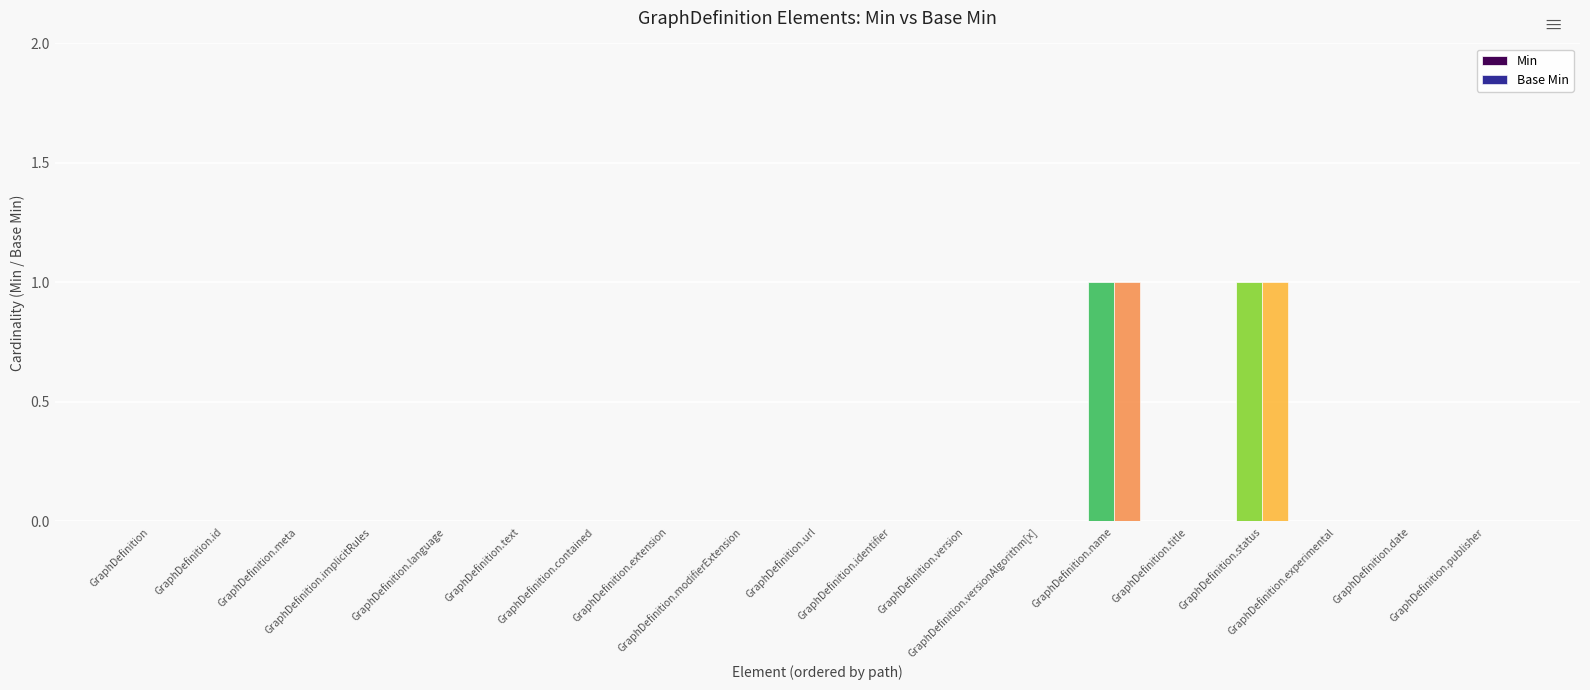

What is the sum of all Min values?

2